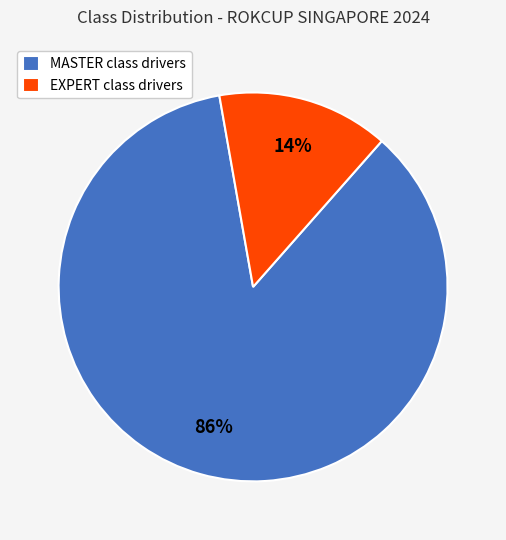

Which category has the smallest portion of the pie?

EXPERT